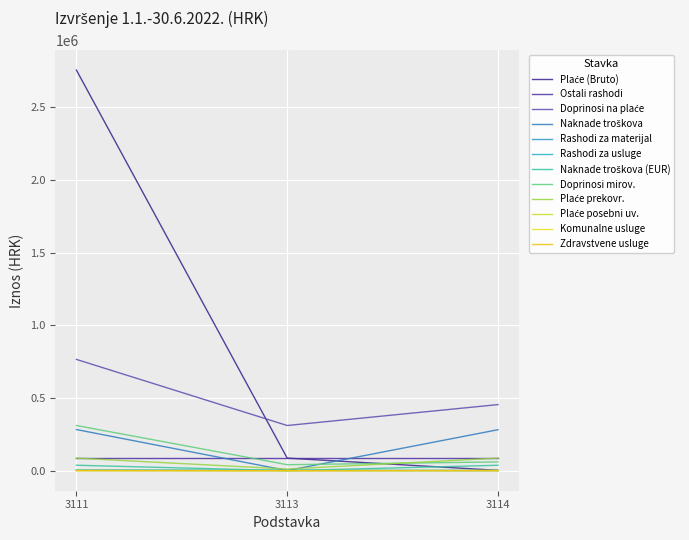

Does the chart have visible grid lines?

Yes